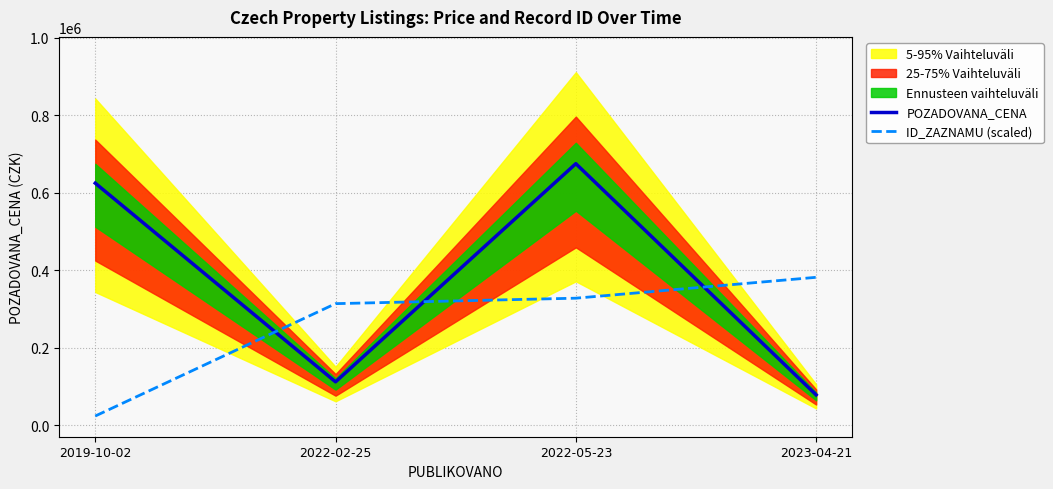

Is it true that ID_ZAZNAMU (scaled) equals 23400.0 at 2019-10-02?

True